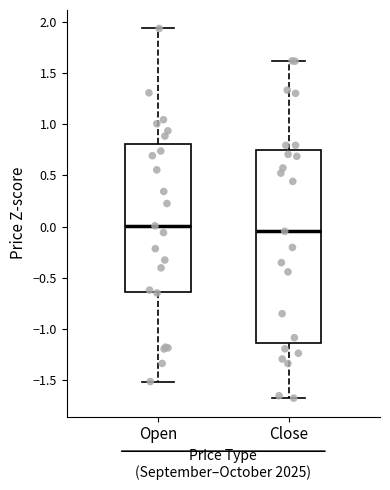

Reading left to right, read every box against the y-axis: the position of its median line, the range the box covers, and the ends of its whiskers. The values are not printed on the chart, so give them approximately, as read against the axis.

Open: median 0.00, box -0.65 to 0.80, whiskers -1.50 to 1.95
Close: median -0.05, box -1.15 to 0.75, whiskers -1.65 to 1.60